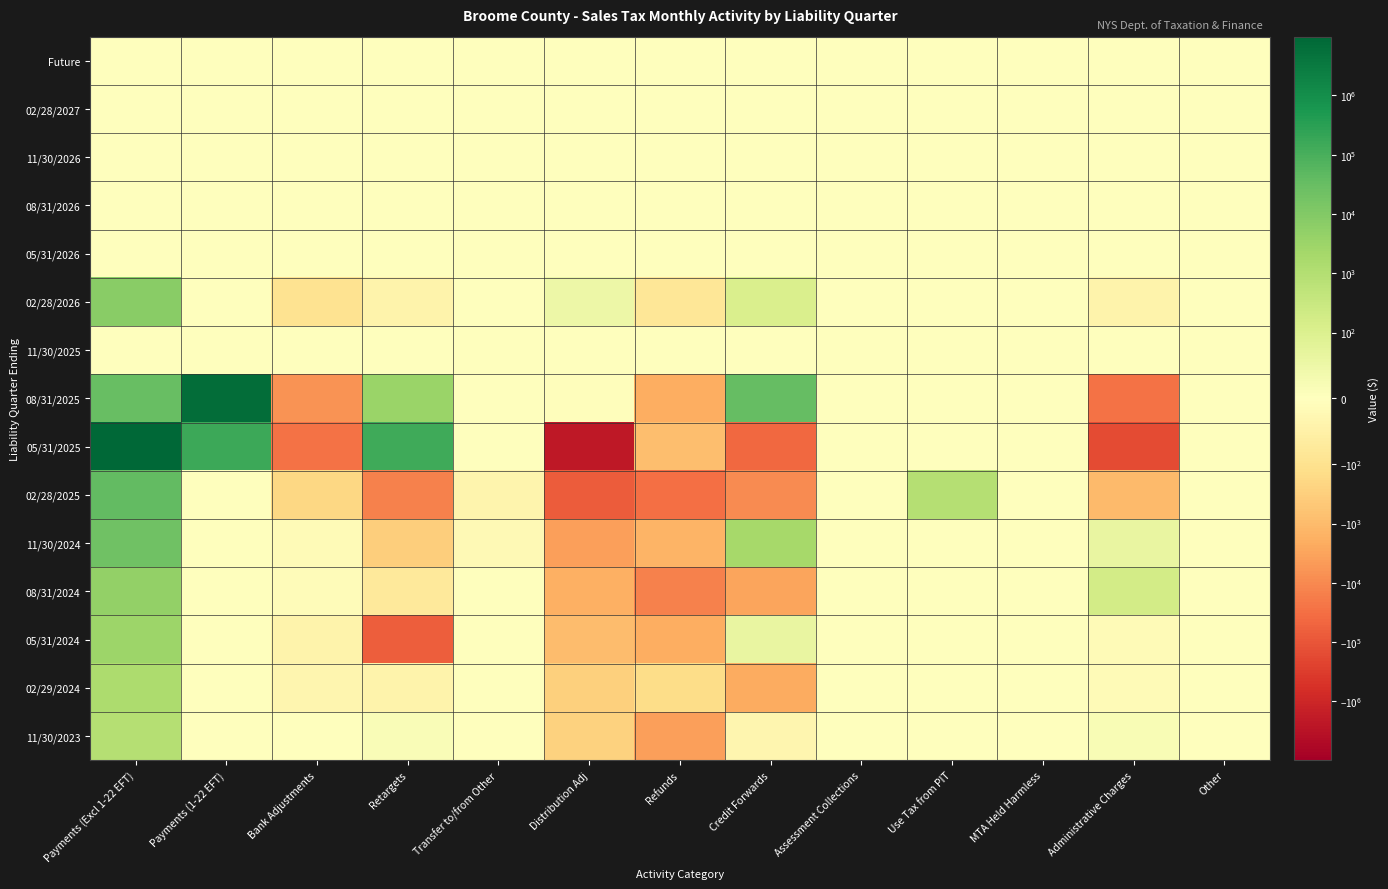

Reading left to right, extract all data points from this chart.

Future: Payments (Excl 1-22 EFT)=0.0	Payments (1-22 EFT)=0.0	Bank Adjustments=0.0	Retargets=0.0	Transfer to/from Other=0.0	Distribution Adj=0.0	Refunds=0.0	Credit Forwards=0.0	Assessment Collections=0.0	Use Tax from PIT=0.0	MTA Held Harmless=0.0	Administrative Charges=0.0	Other=0.0
02/28/2027: Payments (Excl 1-22 EFT)=0.0	Payments (1-22 EFT)=0.0	Bank Adjustments=0.0	Retargets=0.0	Transfer to/from Other=0.0	Distribution Adj=0.0	Refunds=0.0	Credit Forwards=0.0	Assessment Collections=0.0	Use Tax from PIT=0.0	MTA Held Harmless=0.0	Administrative Charges=0.0	Other=0.0
11/30/2026: Payments (Excl 1-22 EFT)=0.0	Payments (1-22 EFT)=0.0	Bank Adjustments=0.0	Retargets=0.0	Transfer to/from Other=0.0	Distribution Adj=0.0	Refunds=0.0	Credit Forwards=0.0	Assessment Collections=0.0	Use Tax from PIT=0.0	MTA Held Harmless=0.0	Administrative Charges=0.0	Other=0.0
08/31/2026: Payments (Excl 1-22 EFT)=0.0	Payments (1-22 EFT)=0.0	Bank Adjustments=0.0	Retargets=0.0	Transfer to/from Other=0.0	Distribution Adj=0.0	Refunds=0.0	Credit Forwards=0.0	Assessment Collections=0.0	Use Tax from PIT=0.0	MTA Held Harmless=0.0	Administrative Charges=0.0	Other=0.0
05/31/2026: Payments (Excl 1-22 EFT)=0.0	Payments (1-22 EFT)=0.0	Bank Adjustments=0.0	Retargets=0.0	Transfer to/from Other=0.0	Distribution Adj=0.0	Refunds=0.0	Credit Forwards=0.0	Assessment Collections=0.0	Use Tax from PIT=0.0	MTA Held Harmless=0.0	Administrative Charges=-0.1	Other=0.0
02/28/2026: Payments (Excl 1-22 EFT)=7550.0	Payments (1-22 EFT)=0.0	Bank Adjustments=-95.4	Retargets=-42.9	Transfer to/from Other=0.0	Distribution Adj=48.3	Refunds=-84.5	Credit Forwards=118.8	Assessment Collections=0.0	Use Tax from PIT=0.0	MTA Held Harmless=0.0	Administrative Charges=-41.4	Other=0.0
11/30/2025: Payments (Excl 1-22 EFT)=0.0	Payments (1-22 EFT)=0.0	Bank Adjustments=0.0	Retargets=0.0	Transfer to/from Other=0.0	Distribution Adj=0.0	Refunds=0.0	Credit Forwards=0.0	Assessment Collections=0.0	Use Tax from PIT=0.0	MTA Held Harmless=0.0	Administrative Charges=0.0	Other=0.0
08/31/2025: Payments (Excl 1-22 EFT)=31684.7	Payments (1-22 EFT)=6636804.6	Bank Adjustments=-6931.0	Retargets=3590.7	Transfer to/from Other=0.0	Distribution Adj=-6.5	Refunds=-1986.2	Credit Forwards=34160.9	Assessment Collections=0.0	Use Tax from PIT=0.0	MTA Held Harmless=0.0	Administrative Charges=-28048.6	Other=0.0
05/31/2025: Payments (Excl 1-22 EFT)=9775651.2	Payments (1-22 EFT)=164325.8	Bank Adjustments=-28491.9	Retargets=137337.2	Transfer to/from Other=-2.3	Distribution Adj=-2226629.4	Refunds=-864.6	Credit Forwards=-41415.7	Assessment Collections=0.0	Use Tax from PIT=0.0	MTA Held Harmless=0.0	Administrative Charges=-154715.0	Other=0.0
02/28/2025: Payments (Excl 1-22 EFT)=37978.5	Payments (1-22 EFT)=0.0	Bank Adjustments=-200.3	Retargets=-13836.8	Transfer to/from Other=-38.1	Distribution Adj=-73488.2	Refunds=-31327.5	Credit Forwards=-9138.7	Assessment Collections=0.0	Use Tax from PIT=876.8	MTA Held Harmless=0.0	Administrative Charges=-1040.3	Other=0.0
11/30/2024: Payments (Excl 1-22 EFT)=22225.2	Payments (1-22 EFT)=0.0	Bank Adjustments=-13.4	Retargets=-331.5	Transfer to/from Other=-17.9	Distribution Adj=-3953.1	Refunds=-1347.5	Credit Forwards=1895.6	Assessment Collections=0.0	Use Tax from PIT=0.0	MTA Held Harmless=0.0	Administrative Charges=63.2	Other=0.0
08/31/2024: Payments (Excl 1-22 EFT)=4745.8	Payments (1-22 EFT)=0.0	Bank Adjustments=-11.5	Retargets=-73.8	Transfer to/from Other=0.0	Distribution Adj=-1846.0	Refunds=-13531.4	Credit Forwards=-3001.6	Assessment Collections=0.0	Use Tax from PIT=0.0	MTA Held Harmless=0.0	Administrative Charges=184.5	Other=0.0
05/31/2024: Payments (Excl 1-22 EFT)=3195.1	Payments (1-22 EFT)=0.0	Bank Adjustments=-42.2	Retargets=-69078.4	Transfer to/from Other=0.0	Distribution Adj=-886.0	Refunds=-2021.8	Credit Forwards=63.0	Assessment Collections=0.0	Use Tax from PIT=0.0	MTA Held Harmless=0.0	Administrative Charges=-14.9	Other=0.0
02/29/2024: Payments (Excl 1-22 EFT)=1421.4	Payments (1-22 EFT)=0.0	Bank Adjustments=-30.3	Retargets=-41.4	Transfer to/from Other=0.0	Distribution Adj=-320.4	Refunds=-144.1	Credit Forwards=-2099.0	Assessment Collections=0.0	Use Tax from PIT=0.3	MTA Held Harmless=0.0	Administrative Charges=-16.7	Other=0.0
11/30/2023: Payments (Excl 1-22 EFT)=932.0	Payments (1-22 EFT)=0.0	Bank Adjustments=-3.0	Retargets=16.1	Transfer to/from Other=0.0	Distribution Adj=-280.4	Refunds=-3850.8	Credit Forwards=-31.9	Assessment Collections=-2.4	Use Tax from PIT=0.0	MTA Held Harmless=0.0	Administrative Charges=20.0	Other=0.0